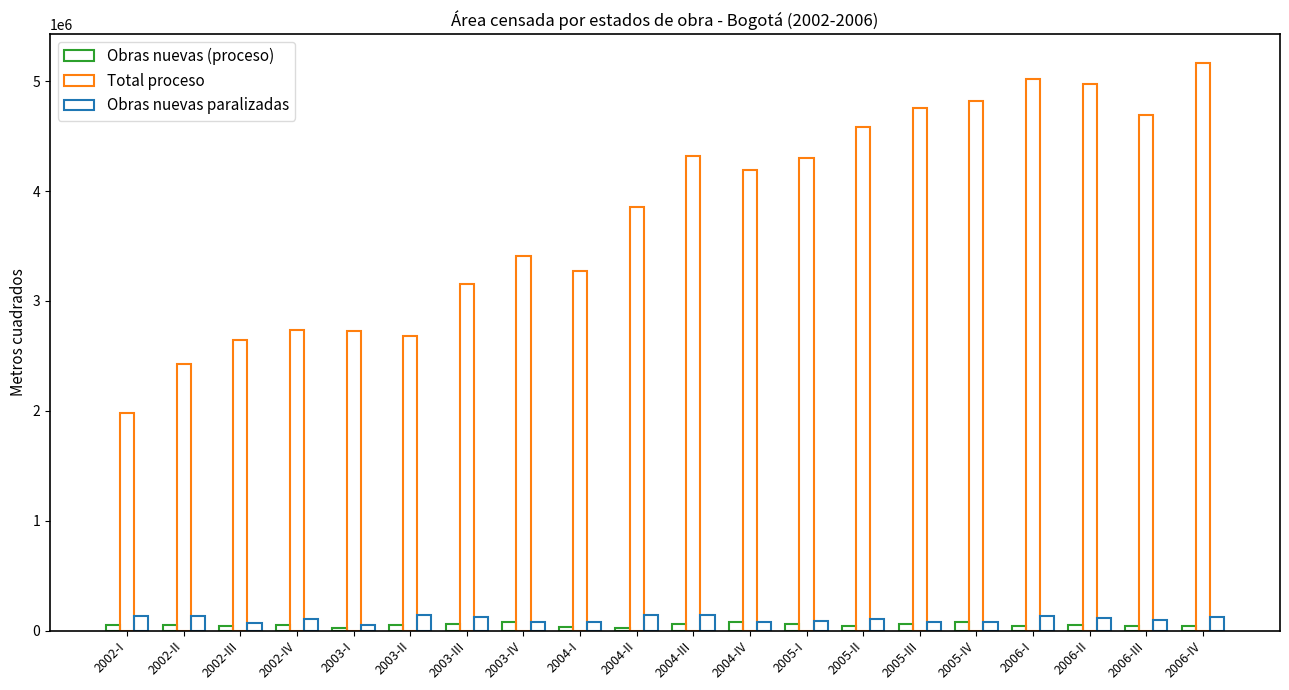

Are the bars grouped side by side (vs. stacked)?

Yes